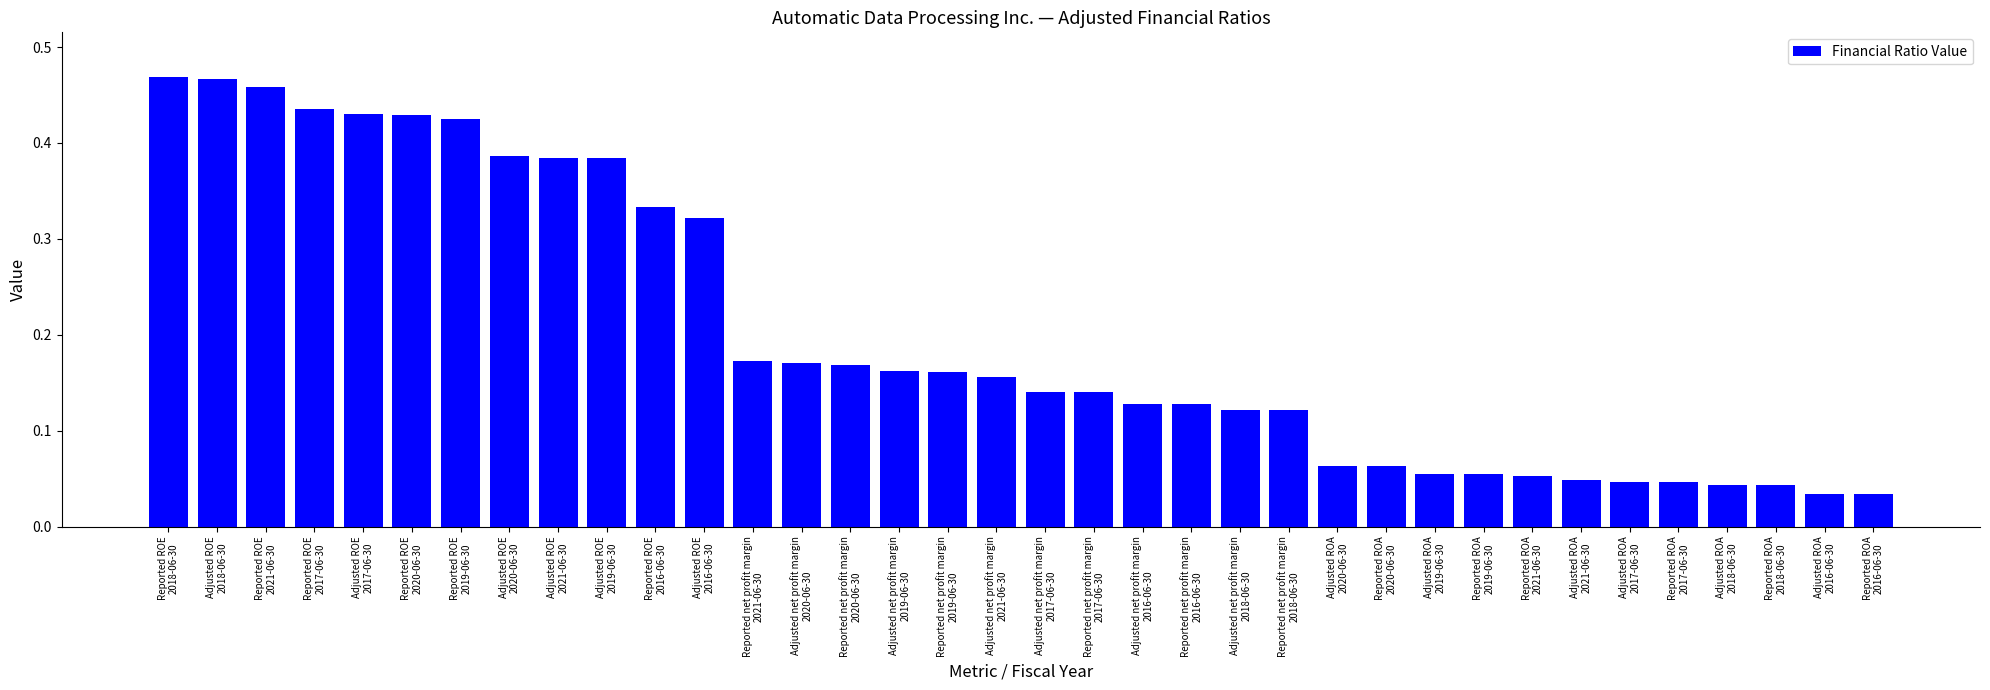

What is the sum of all values?

7.3